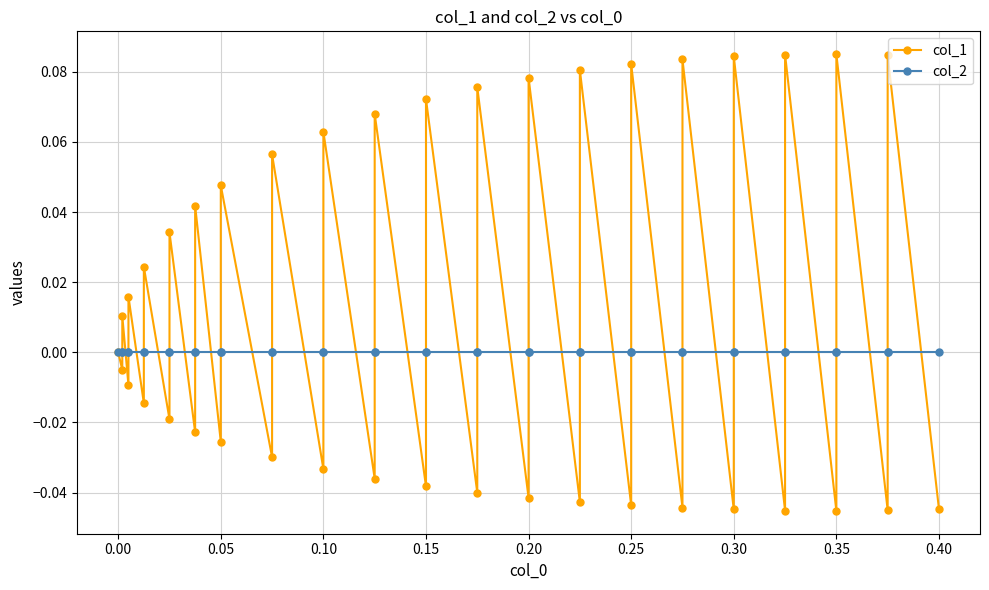

What is the difference between the maximum and second lowest values in the col_1 series?

0.1